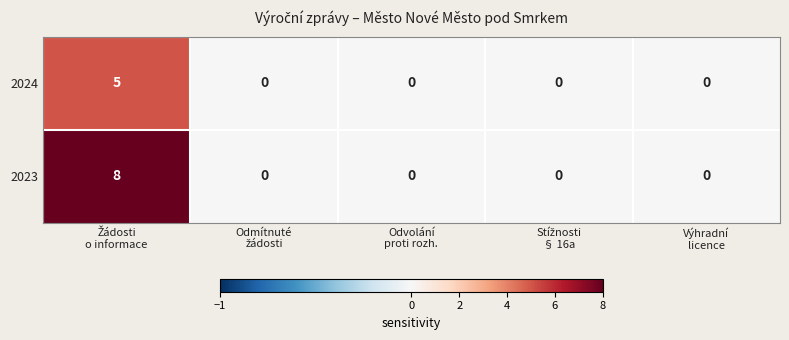

What is the highest value of the 2024 series?

5